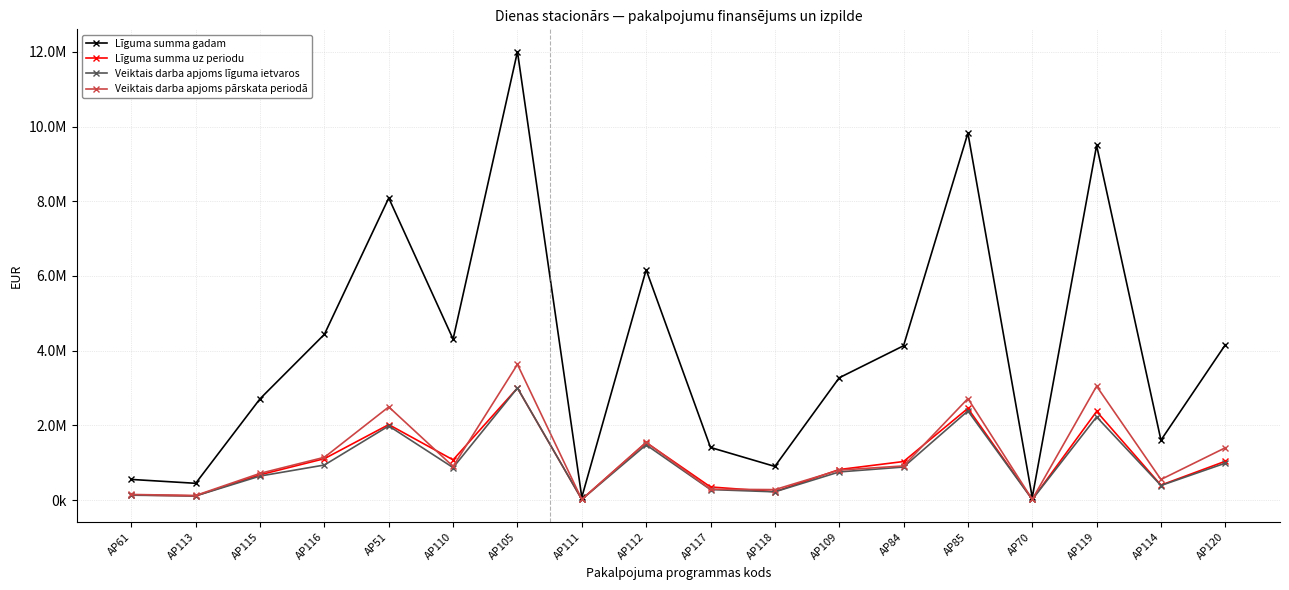

Is this an area chart (filled region under the line)?

No